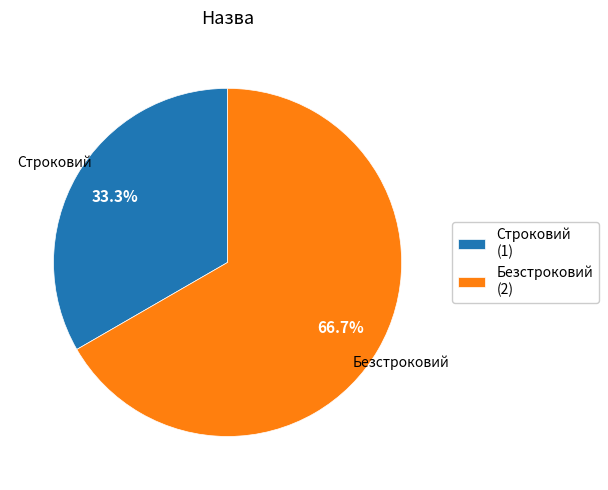

Approximately how many times larger is the value at Строковий compared to Безстроковий?

0.5